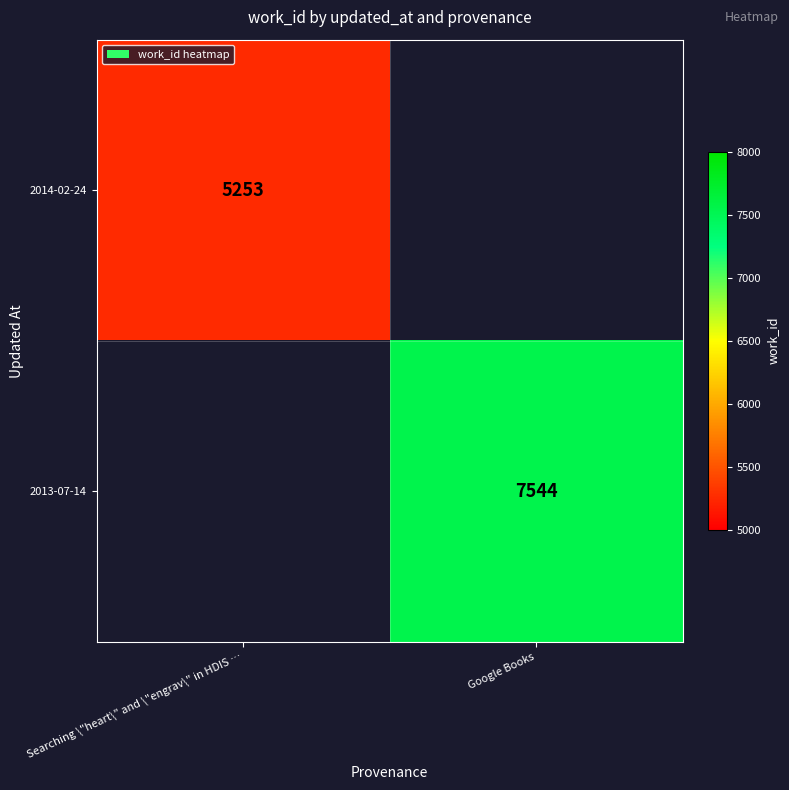

The value of 2013-07-14 at Google Books is 4753. True or false?

False